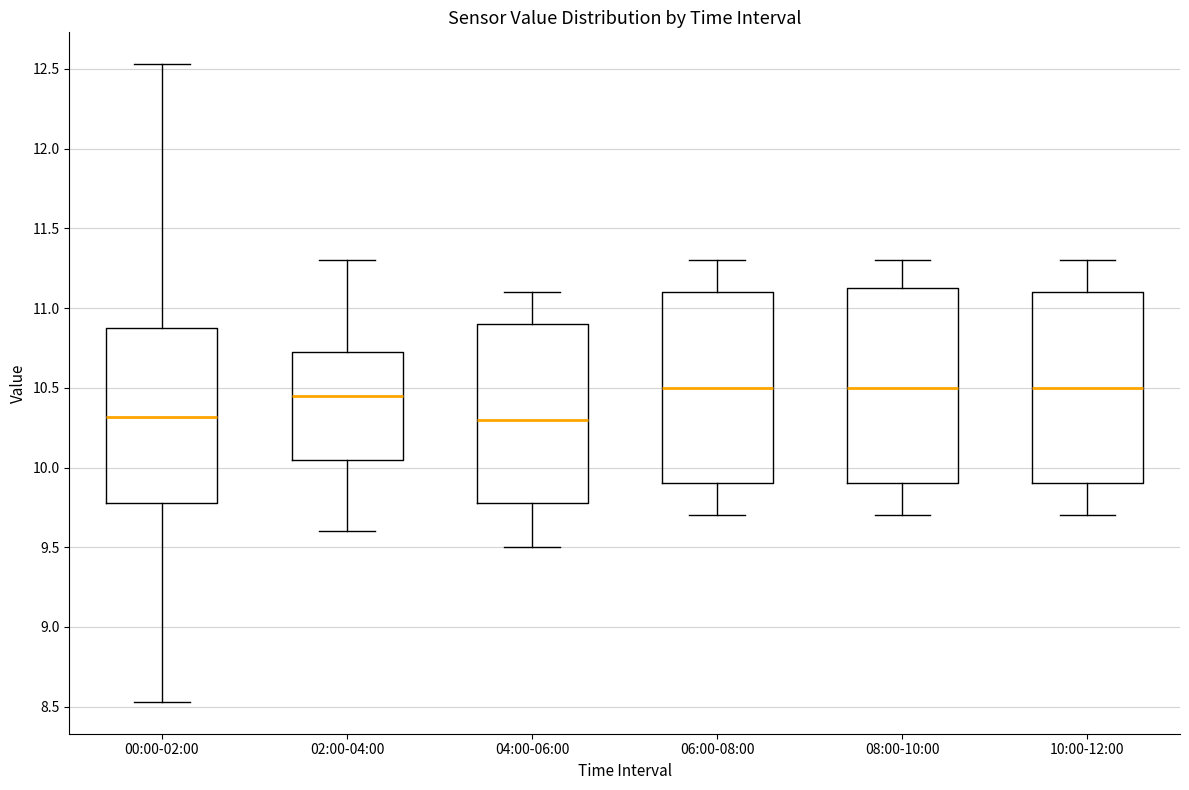

Reading left to right, read every box against the y-axis: the position of its median line, the range the box covers, and the ends of its whiskers. The values are not printed on the chart, so give them approximately, as read against the axis.

00:00-02:00: median 10.30, box 9.80 to 10.90, whiskers 8.55 to 12.55
02:00-04:00: median 10.45, box 10.05 to 10.75, whiskers 9.60 to 11.30
04:00-06:00: median 10.30, box 9.80 to 10.90, whiskers 9.50 to 11.10
06:00-08:00: median 10.50, box 9.90 to 11.10, whiskers 9.70 to 11.30
08:00-10:00: median 10.50, box 9.90 to 11.15, whiskers 9.70 to 11.30
10:00-12:00: median 10.50, box 9.90 to 11.10, whiskers 9.70 to 11.30